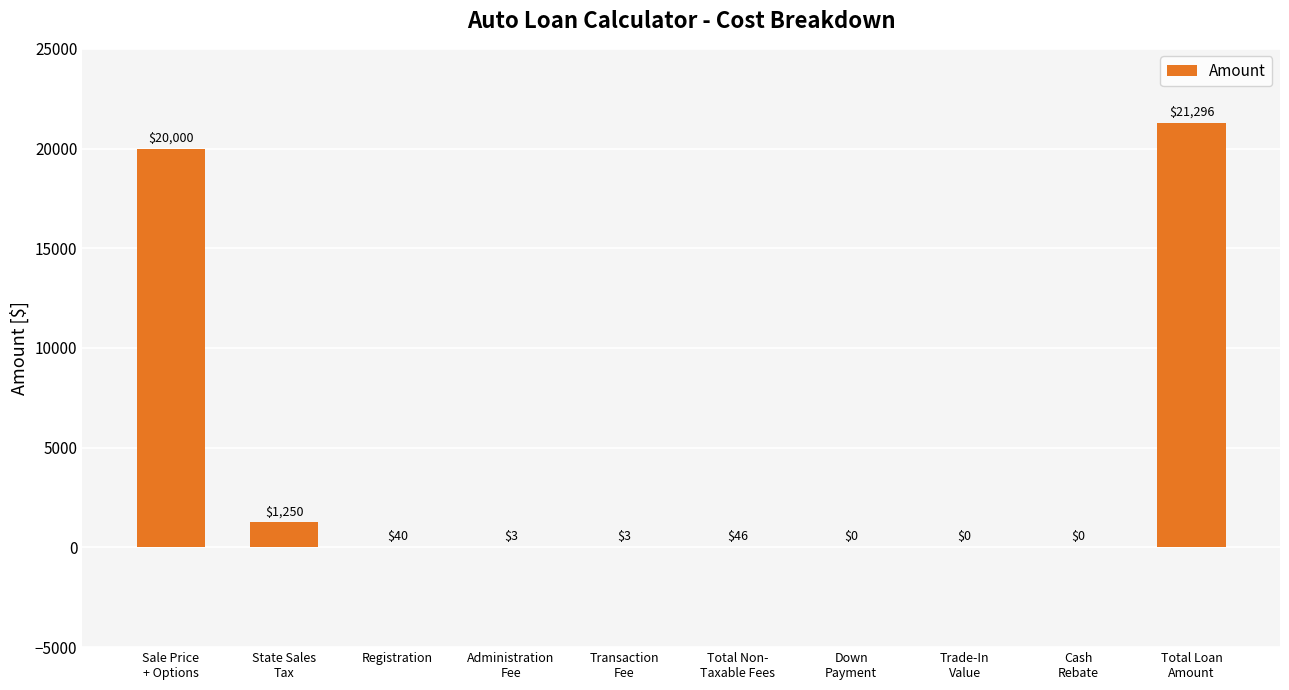

Reading left to right, list all the values displayed in this chart.

Sale Price
+ Options=20000	State Sales
Tax=1250	Registration=40	Administration
Fee=3	Transaction
Fee=3	Total Non-
Taxable Fees=46	Down
Payment=0	Trade-In
Value=0	Cash
Rebate=0	Total Loan
Amount=21296